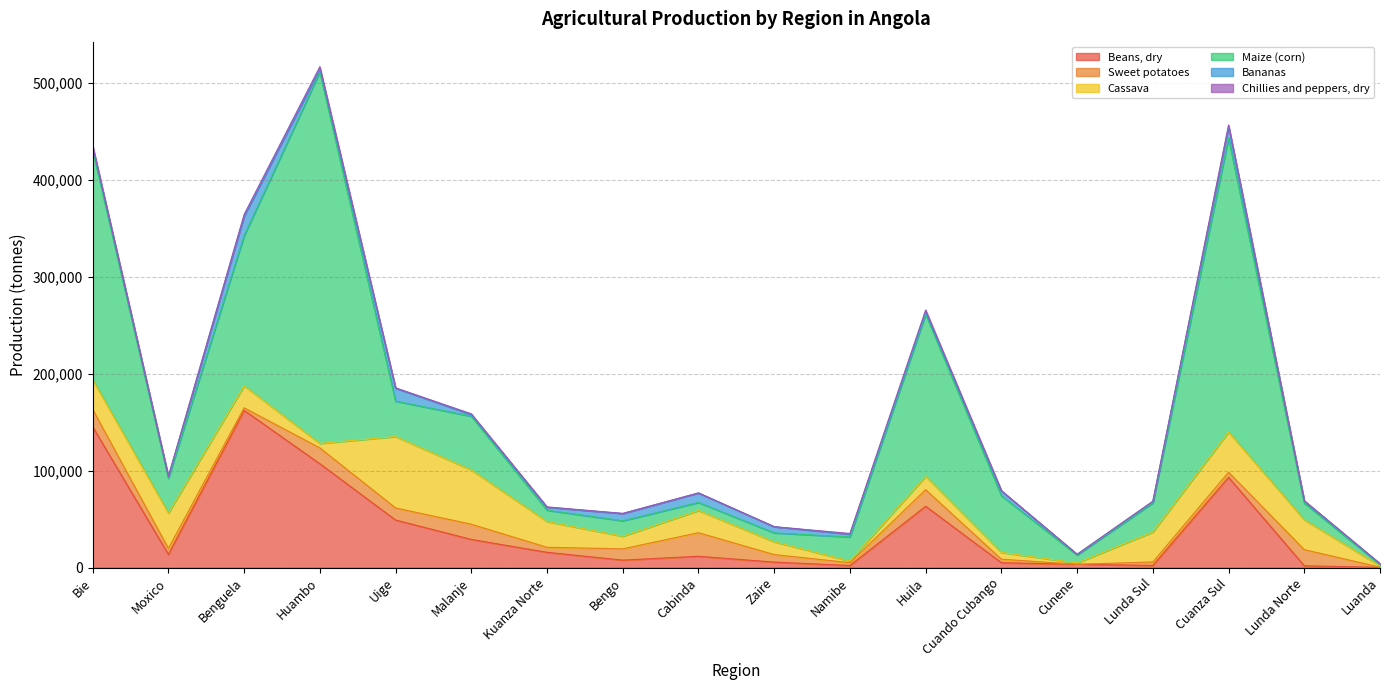

True or false: Sweet potatoes has more than 0 interior local peaks.

True